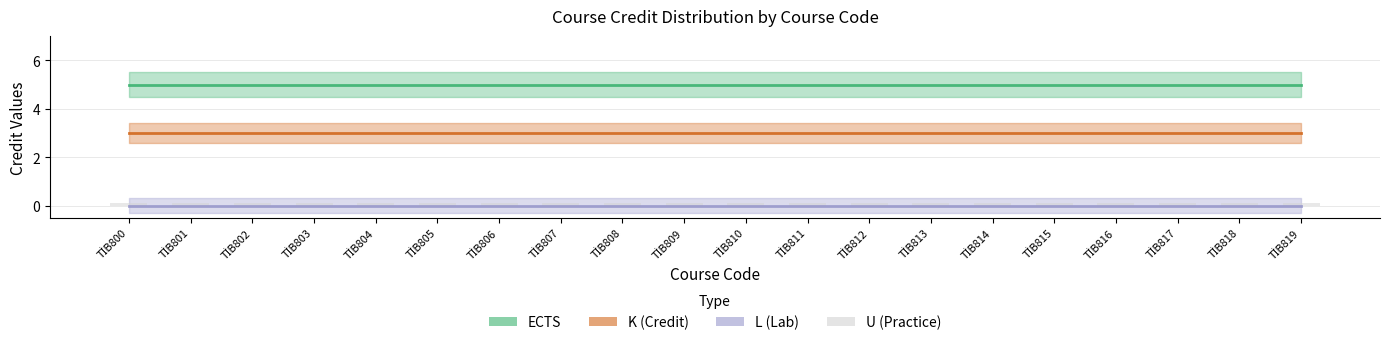

What is the value of the ECTS bar at the 2nd from the left?

5